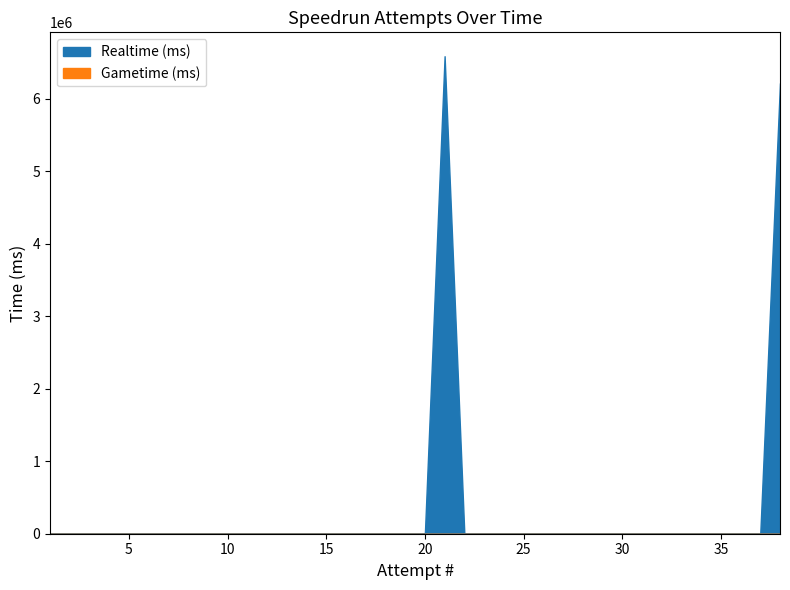

Does the chart display data point markers on the line(s)?

No